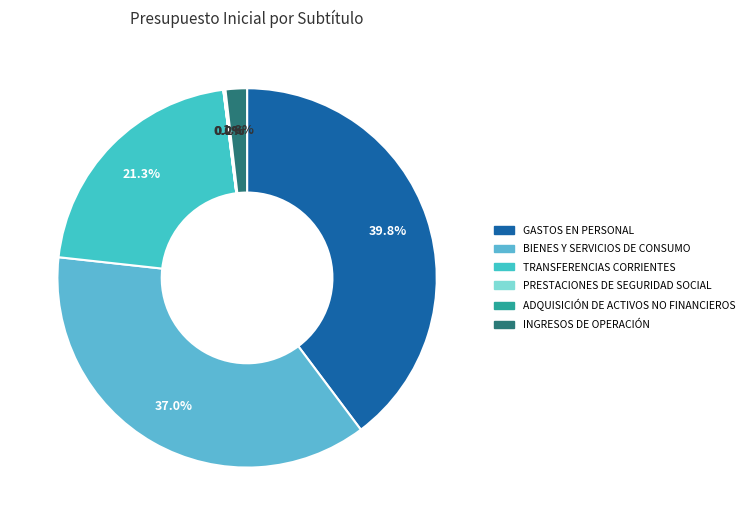

Is there a majority slice in this chart?

No